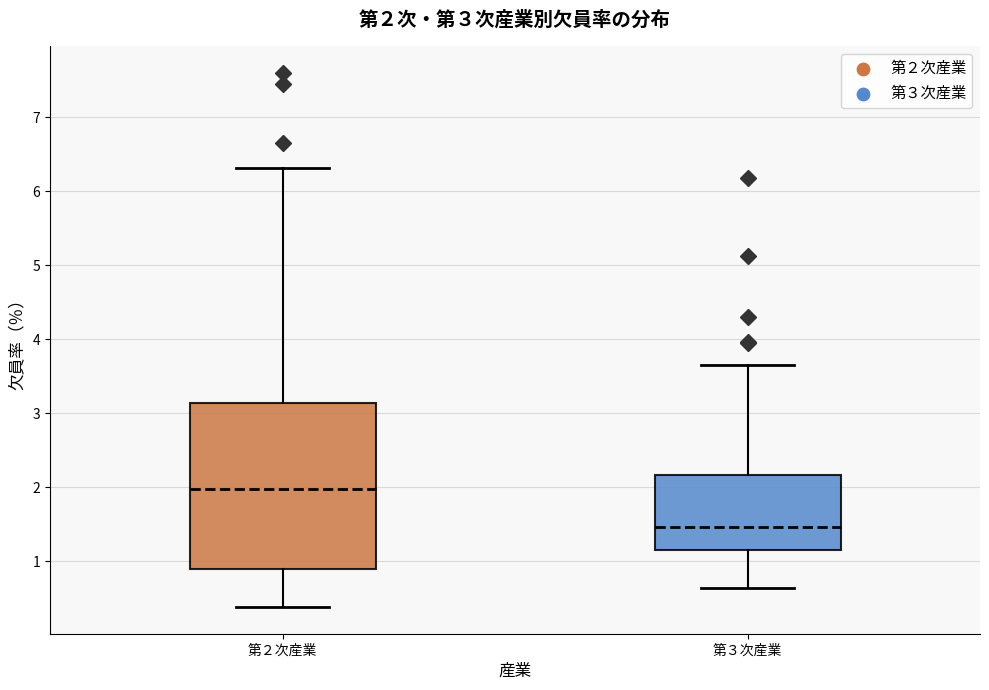

Comparing the boxes themselves (not the whiskers), which one is the tallest?

第２次産業